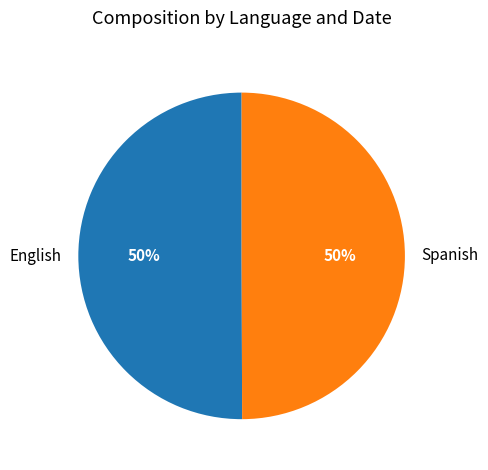

To the nearest percent, what portion does English represent?

50%